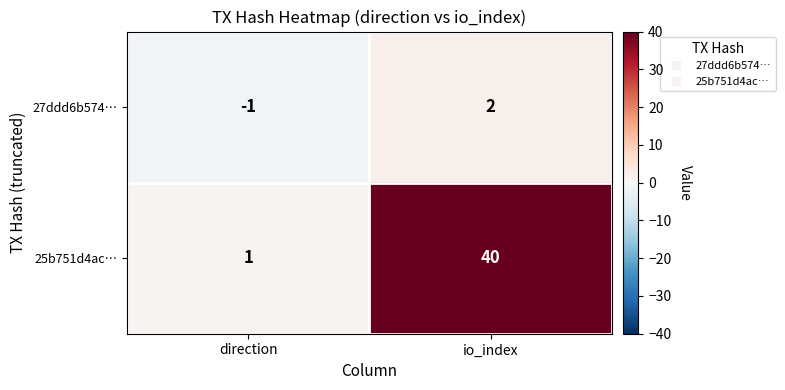

What is the approximate value of 25b751d4ac… at io_index?

40